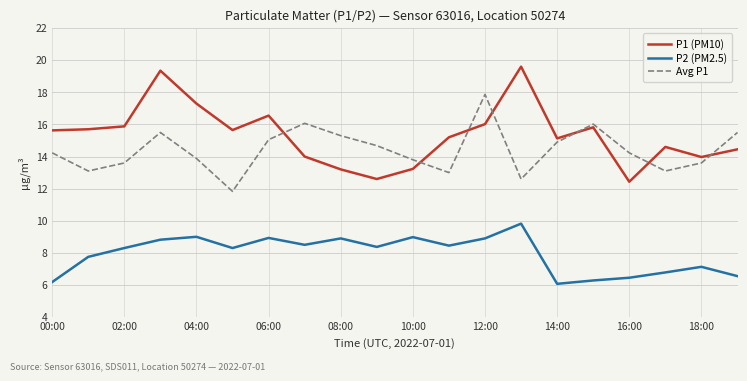

After their last crossing, which series has the higher values: Avg P1 or P1 (PM10)?

Avg P1